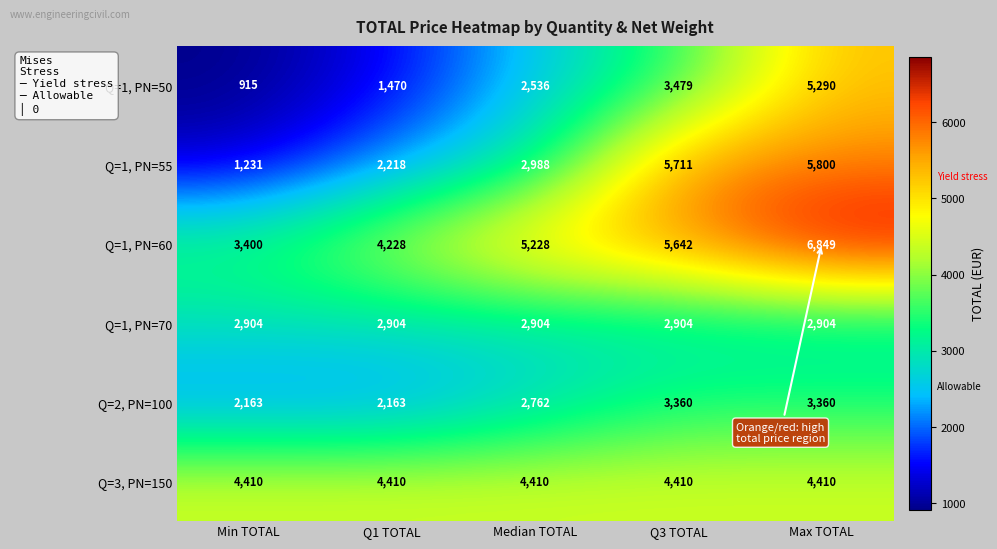

What is the average value of the Q=1, PN=60 series?

5069